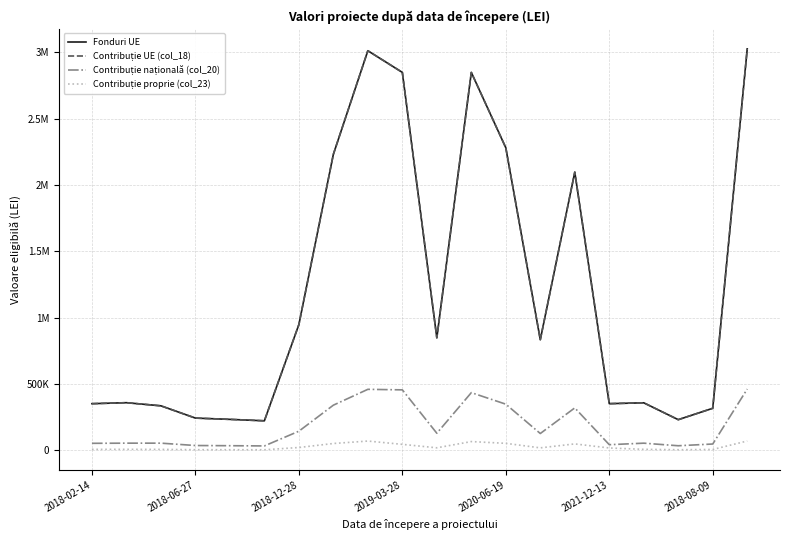

True or false: Contribuție națională (col_20) and Fonduri UE intersect in this chart.

False